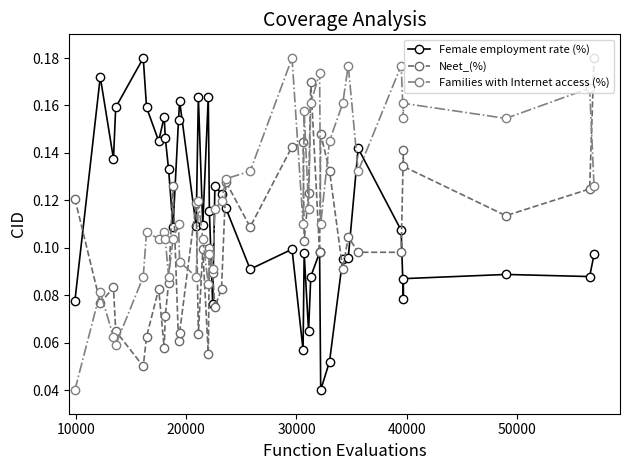

Reading left to right, extract all data points from this chart.

Female employment rate (%): 0.1	0.2	0.1	0.2	0.2	0.2	0.1	0.2	0.1	0.1	0.1	0.2	0.2	0.1	0.2	0.1	0.2	0.1	0.1	0.1	0.1	0.1	0.1	0.1	0.1	0.1	0.1	0.1	0.1	0.0	0.1	0.1	0.1	0.1	0.1	0.1	0.1	0.1	0.1	0.1
Neet_(%): 0.1	0.1	0.1	0.1	0.1	0.1	0.1	0.1	0.1	0.1	0.1	0.1	0.1	0.1	0.1	0.1	0.1	0.1	0.1	0.1	0.1	0.1	0.1	0.1	0.1	0.1	0.1	0.2	0.1	0.1	0.1	0.1	0.1	0.1	0.1	0.1	0.1	0.1	0.1	0.2
Families with Internet access (%): 0.0	0.1	0.1	0.1	0.1	0.1	0.1	0.1	0.1	0.1	0.1	0.1	0.1	0.1	0.1	0.1	0.1	0.1	0.1	0.1	0.1	0.1	0.1	0.2	0.1	0.2	0.1	0.2	0.2	0.1	0.1	0.2	0.2	0.1	0.2	0.2	0.2	0.2	0.2	0.1